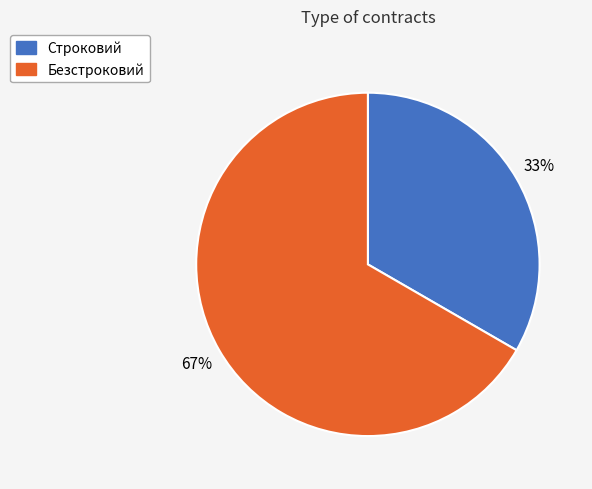

Is the sum of Строковий and Безстроковий greater than half?

Yes